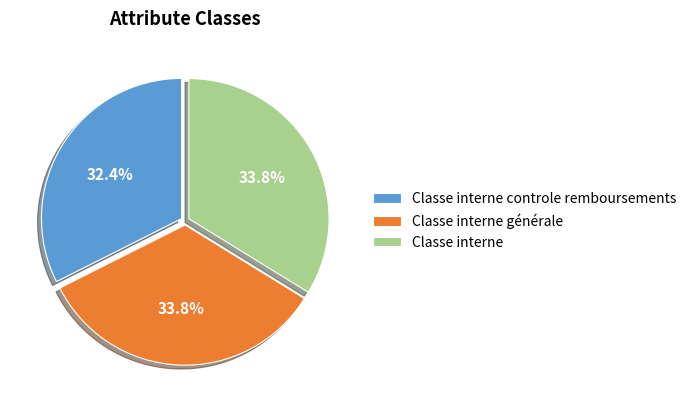

What portion of the pie excludes Classe interne?

66.2%